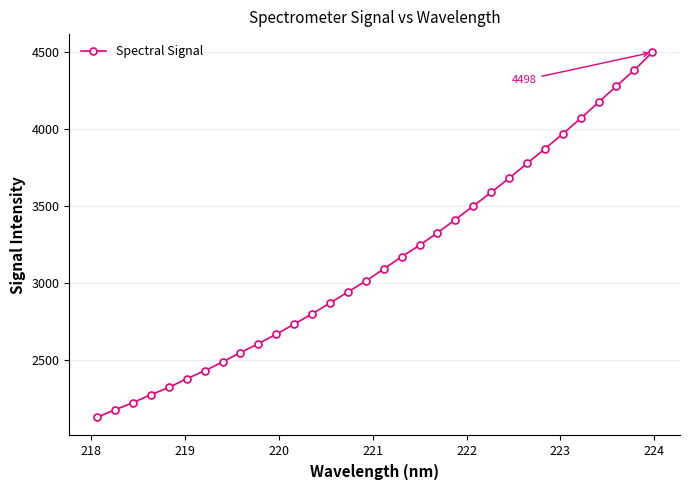

What is the minimum value shown in the chart?

2125.1